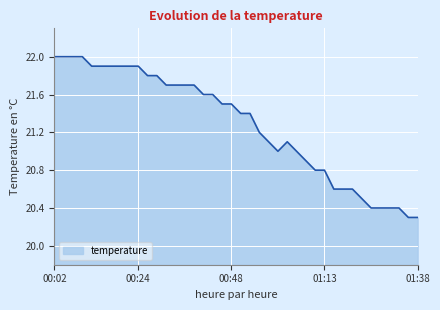

What is the difference between the maximum and minimum values?

1.7